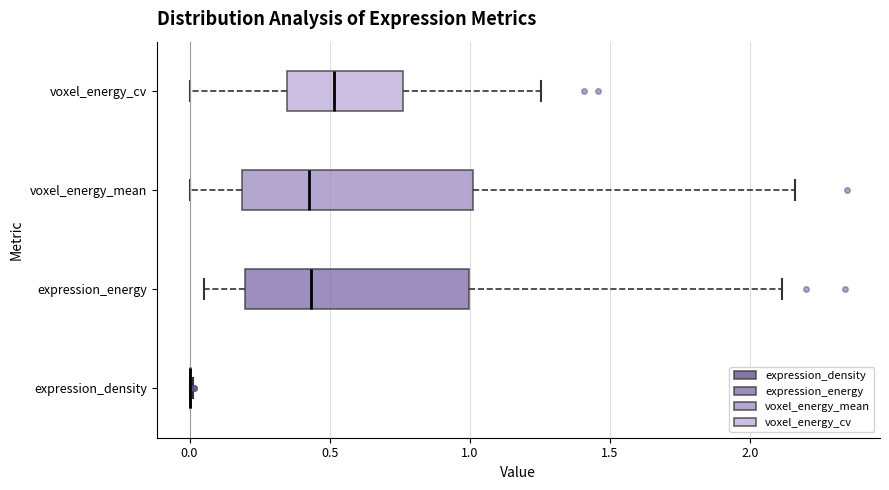

Reading bottom to top, read every box against the x-axis: the position of its median line, the range the box covers, and the ends of its whiskers. The values are not printed on the chart, so give them approximately, as read against the axis.

expression_density: box collapsed to a line at 0.00, whiskers 0.00 to 0.00
expression_energy: median 0.45, box 0.20 to 1.00, whiskers 0.05 to 2.10
voxel_energy_mean: median 0.45, box 0.20 to 1.00, whiskers 0.00 to 2.15
voxel_energy_cv: median 0.50, box 0.35 to 0.75, whiskers 0.00 to 1.25